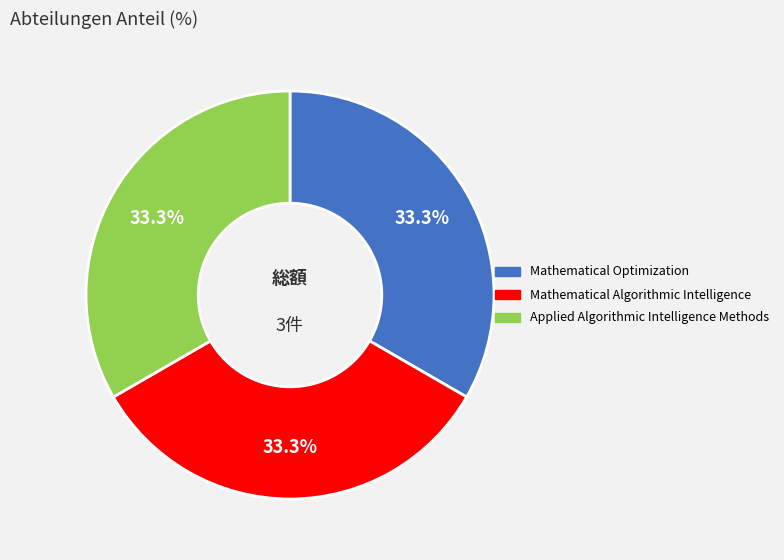

The Mathematical Algorithmic Intelligence slice represents 28% of the pie. True or false?

False